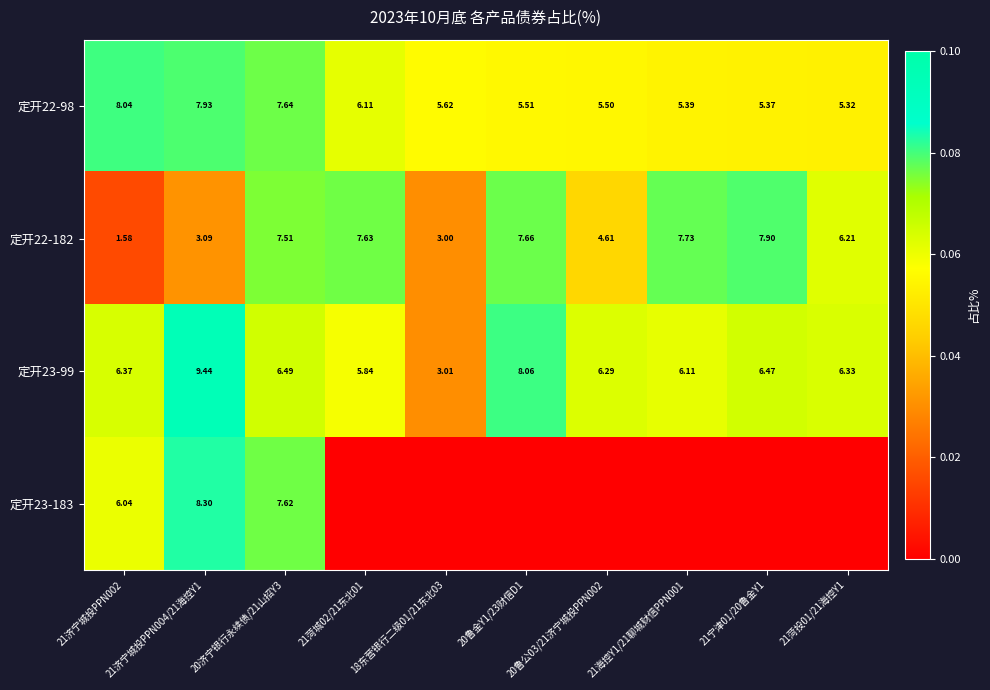

Is the value of 定开23-99 at 21菏城02/21东北01 greater than the value of 定开22-182 at 20鲁金Y1/23财信D1?

No